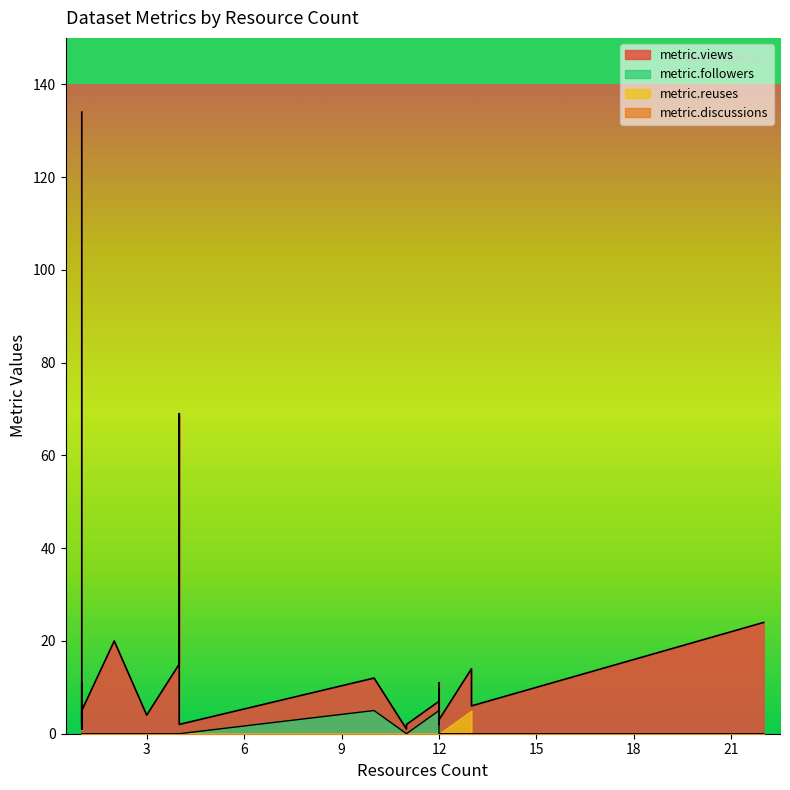

What is the value of the metric.views point at the 16th from the left?

7